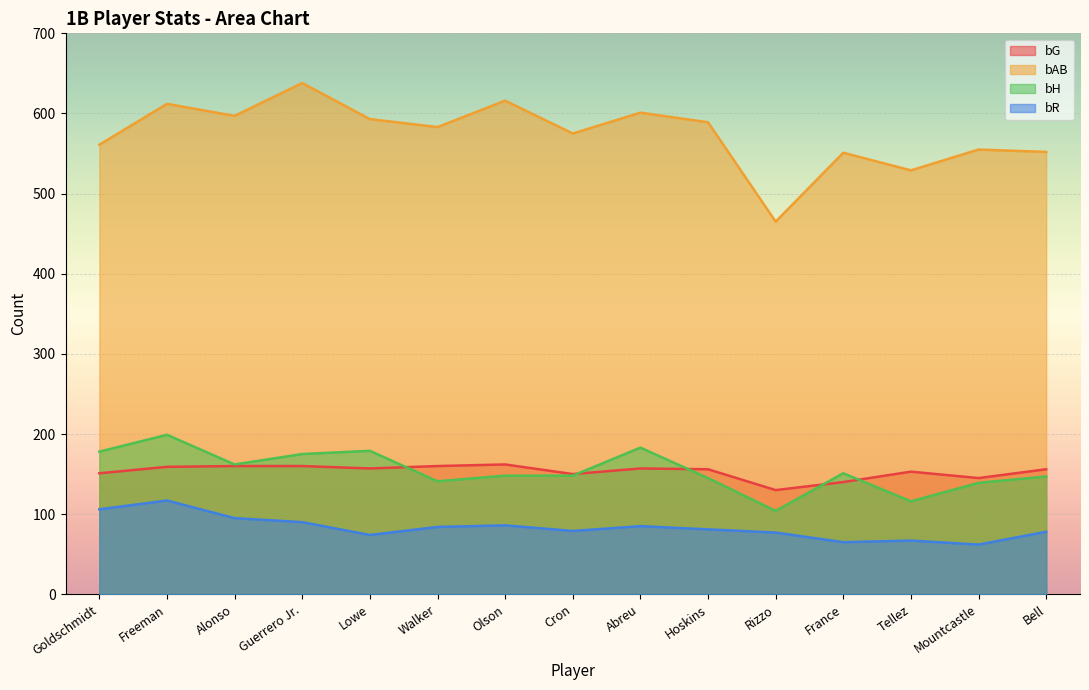

Reading left to right, extract all data points from this chart.

bG: Goldschmidt=151	Freeman=159	Alonso=160	Guerrero Jr.=160	Lowe=157	Walker=160	Olson=162	Cron=150	Abreu=157	Hoskins=156	Rizzo=130	France=140	Tellez=153	Mountcastle=145	Bell=156
bAB: Goldschmidt=561	Freeman=612	Alonso=597	Guerrero Jr.=638	Lowe=593	Walker=583	Olson=616	Cron=575	Abreu=601	Hoskins=589	Rizzo=465	France=551	Tellez=529	Mountcastle=555	Bell=552
bH: Goldschmidt=178	Freeman=199	Alonso=162	Guerrero Jr.=175	Lowe=179	Walker=141	Olson=148	Cron=148	Abreu=183	Hoskins=145	Rizzo=104	France=151	Tellez=116	Mountcastle=139	Bell=147
bR: Goldschmidt=106	Freeman=117	Alonso=95	Guerrero Jr.=90	Lowe=74	Walker=84	Olson=86	Cron=79	Abreu=85	Hoskins=81	Rizzo=77	France=65	Tellez=67	Mountcastle=62	Bell=78